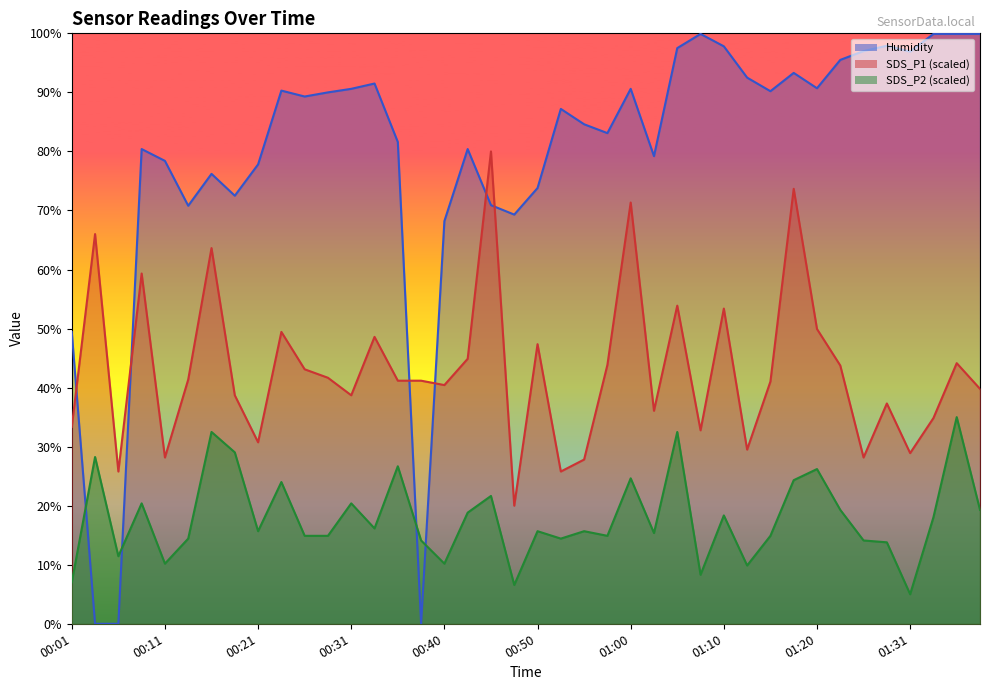

What is the difference between the second highest and second lowest values in the SDS_P1 series?

47.9